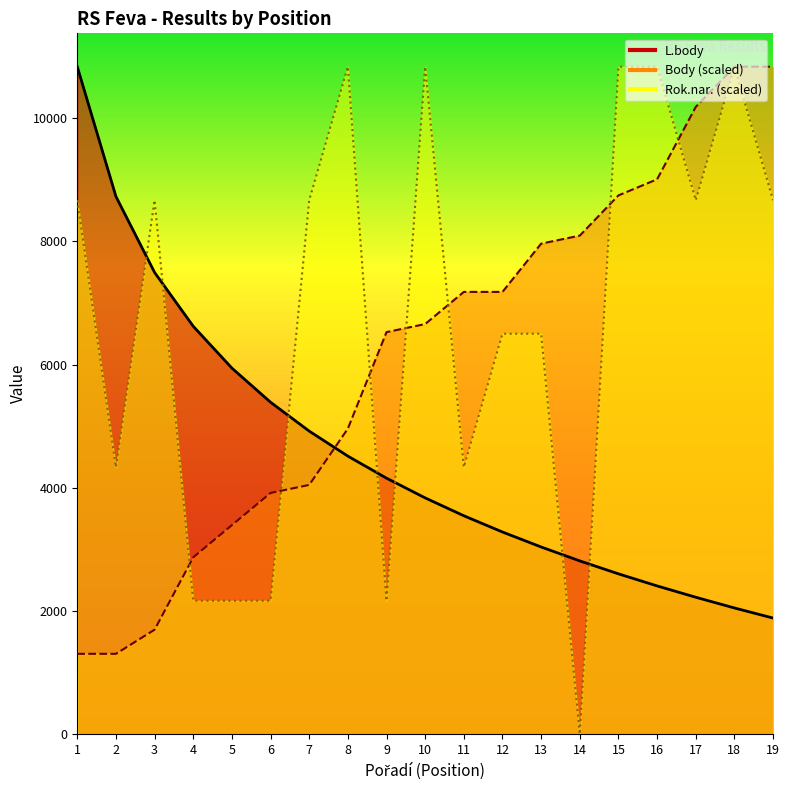

Between which two adjacent categories do Rok.nar. and L.body first intersect?

2 and 3